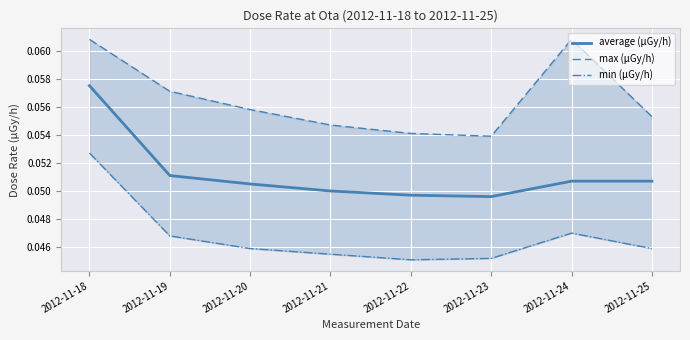

Count the min (μGy/h) values in the range 0 to 1.

8